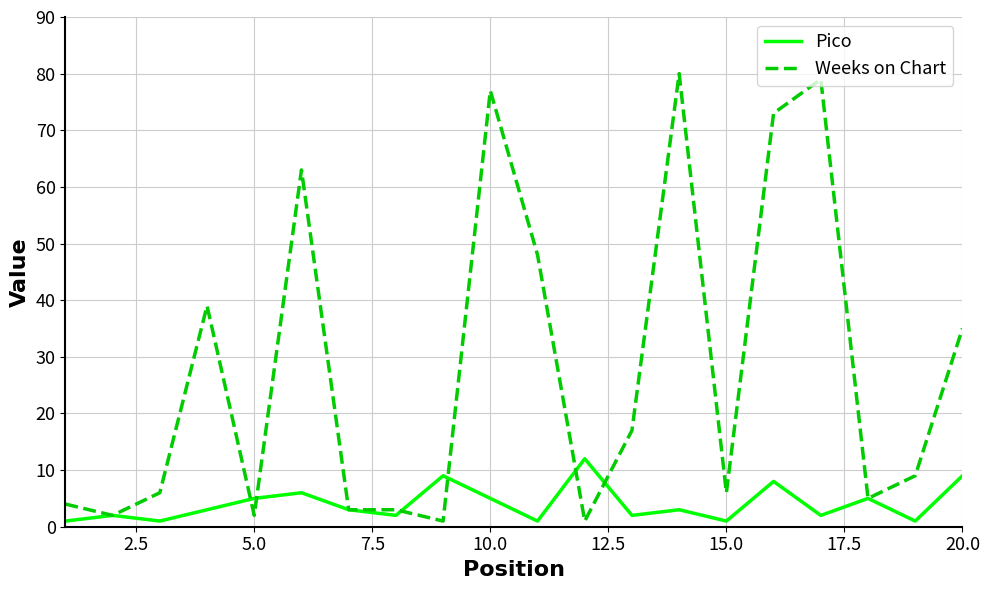

Is this an area chart (filled region under the line)?

No